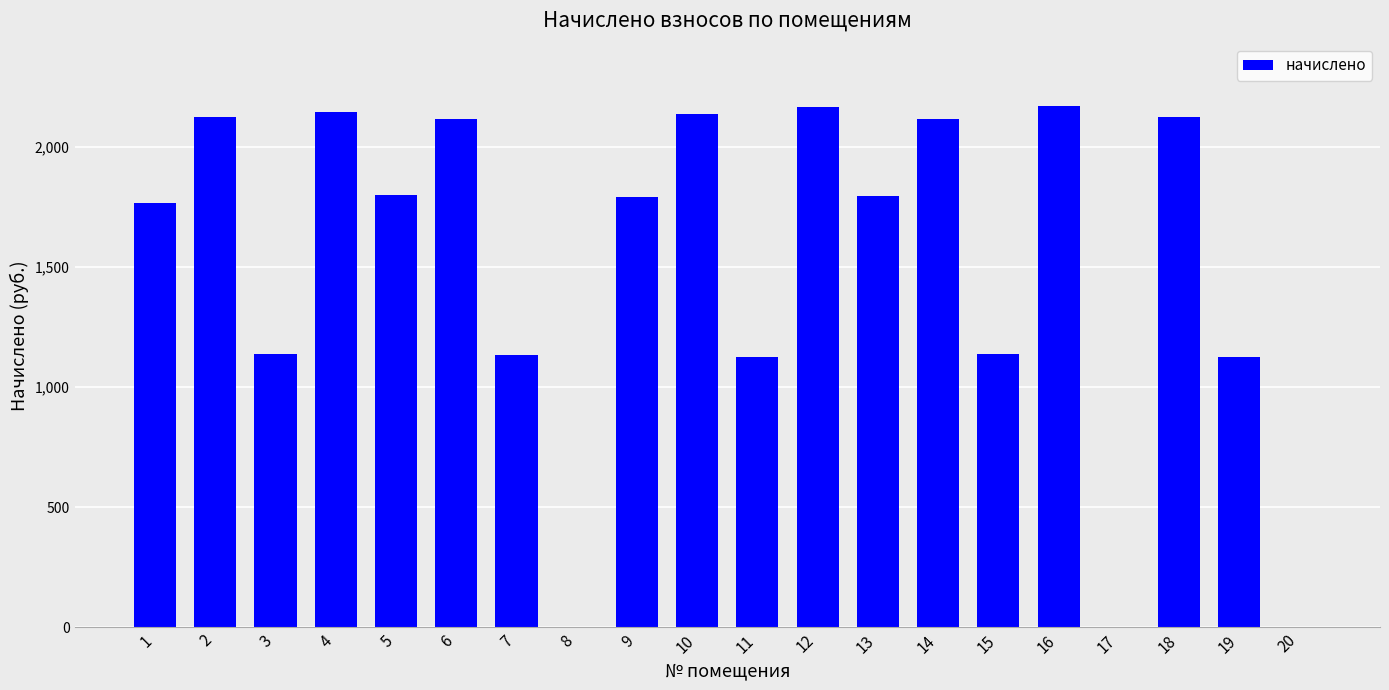

What is the sum of all values?

29901.5